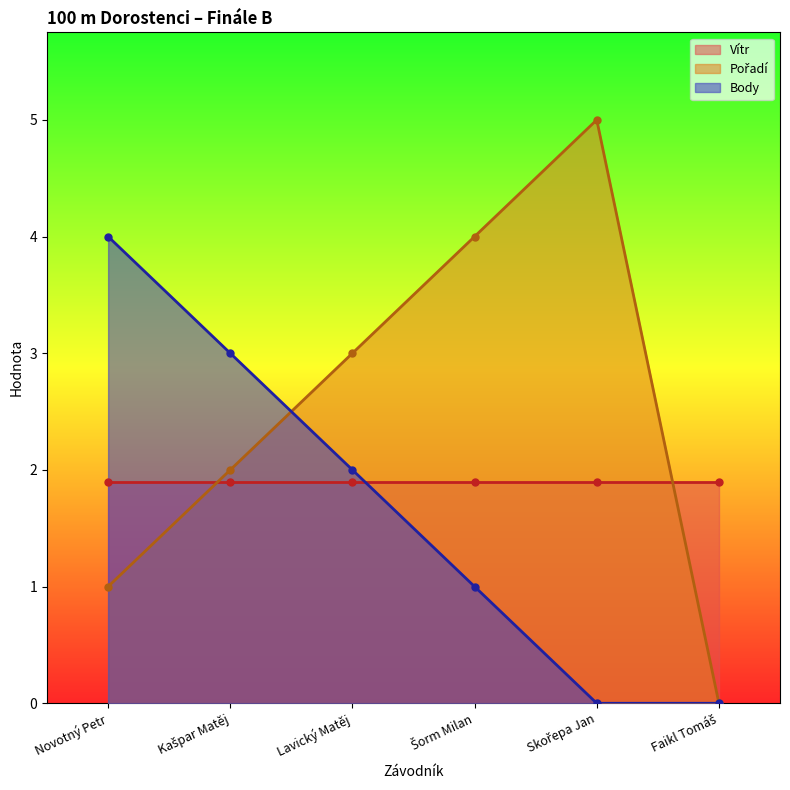

At which label does Pořadí reach its minimum?

Faikl Tomáš